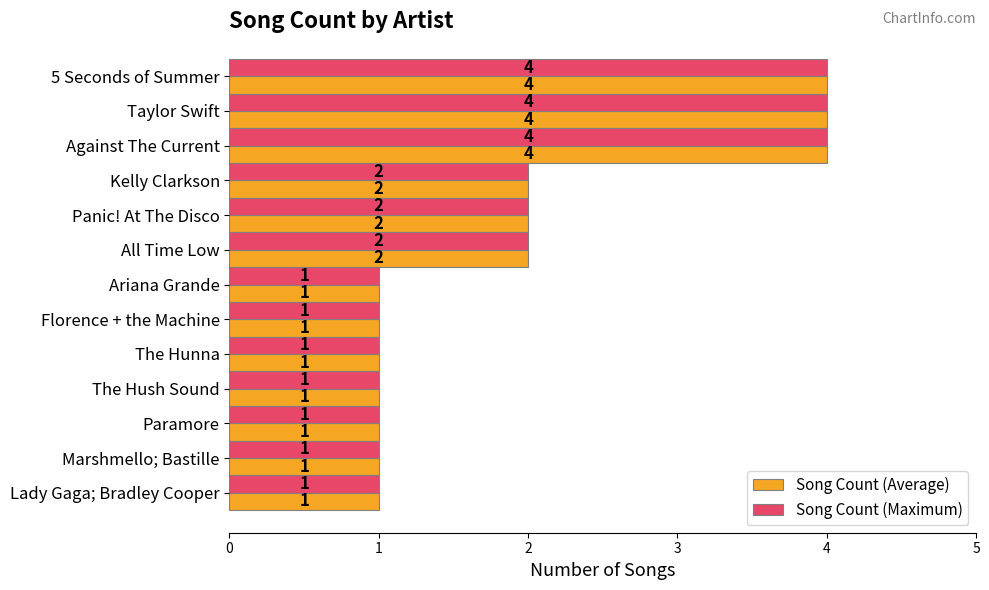

What is the sum of all Song Count (Average) values?

25